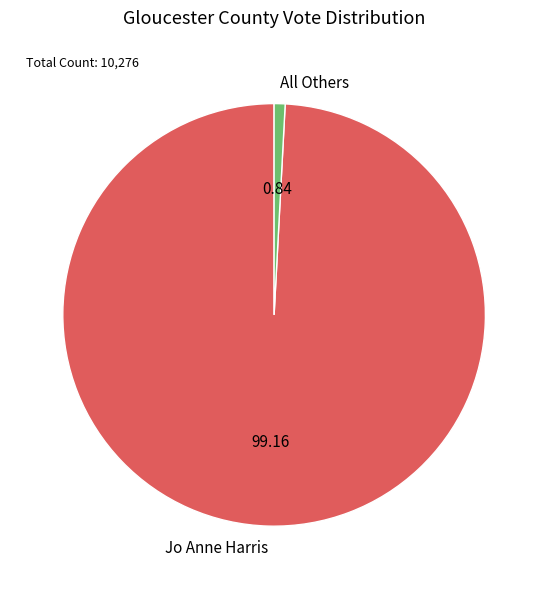

Rank the categories by value from highest to lowest.

Jo Anne Harris, All Others